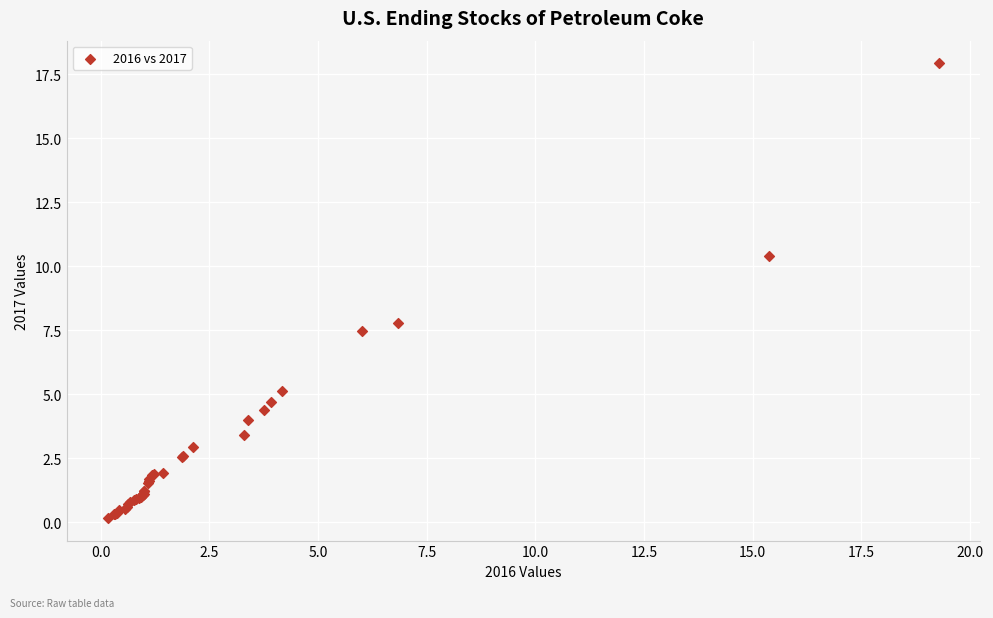

What Y value in the scatter plot is closest to 9?

7.8